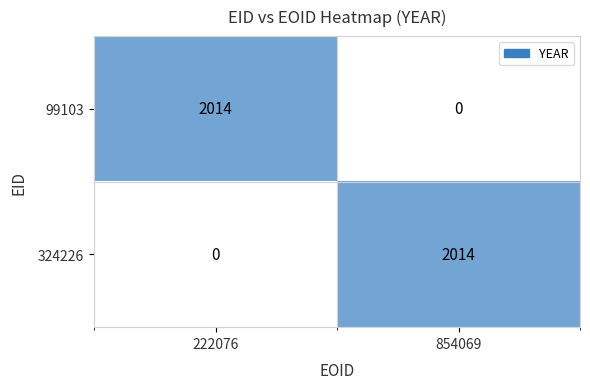

Read the 324226 value at 854069, to the nearest 50.

2000